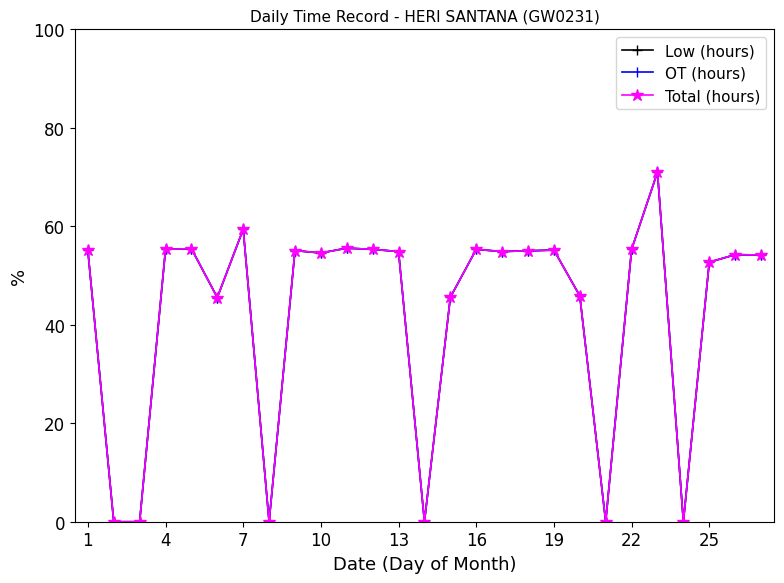

Does the chart have visible grid lines?

No